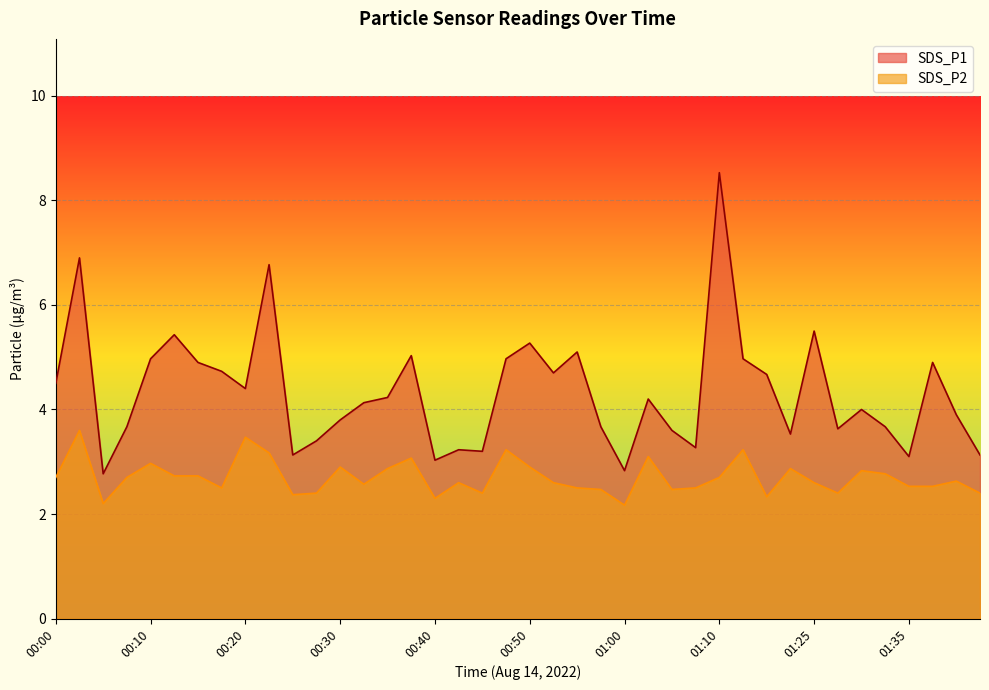

What is the minimum value for SDS_P1?

2.8